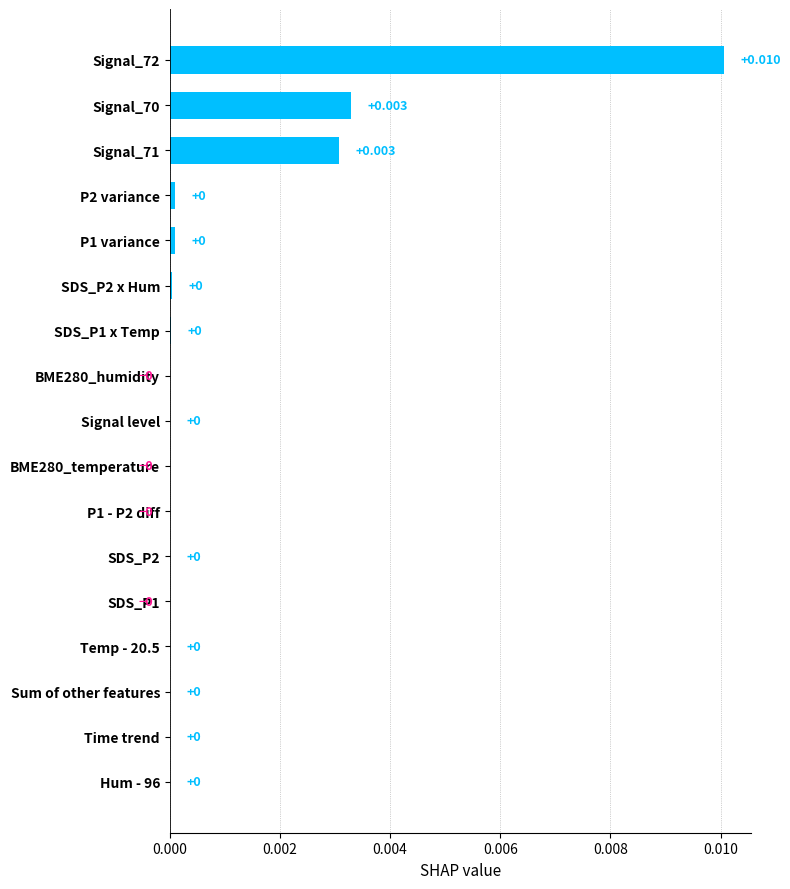

Count the number of data series in this chart.

1